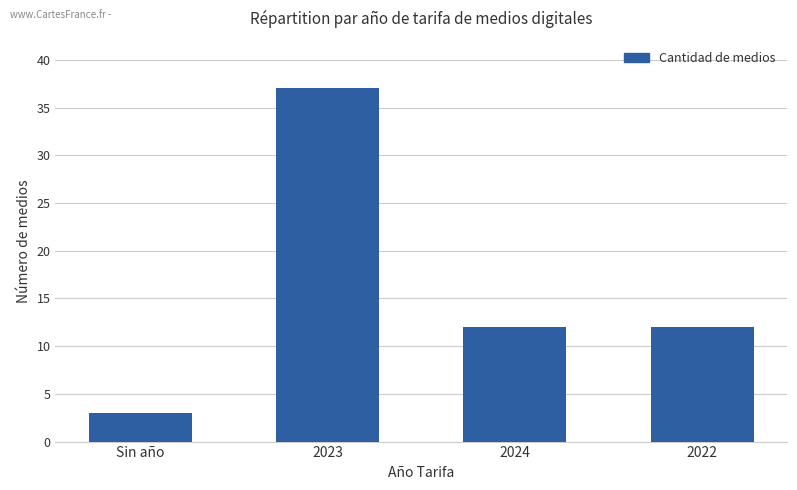

How many categories are shown in the chart?

4